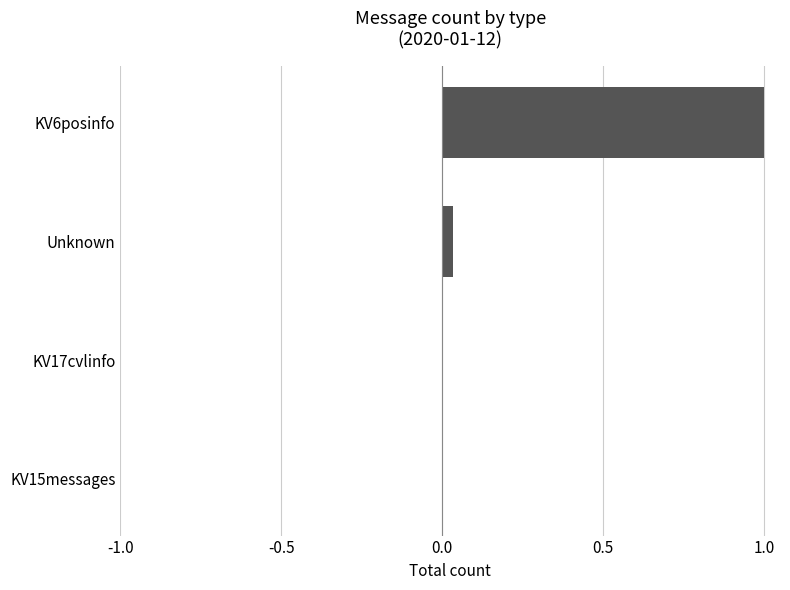

What is the sum of all values?

1.0